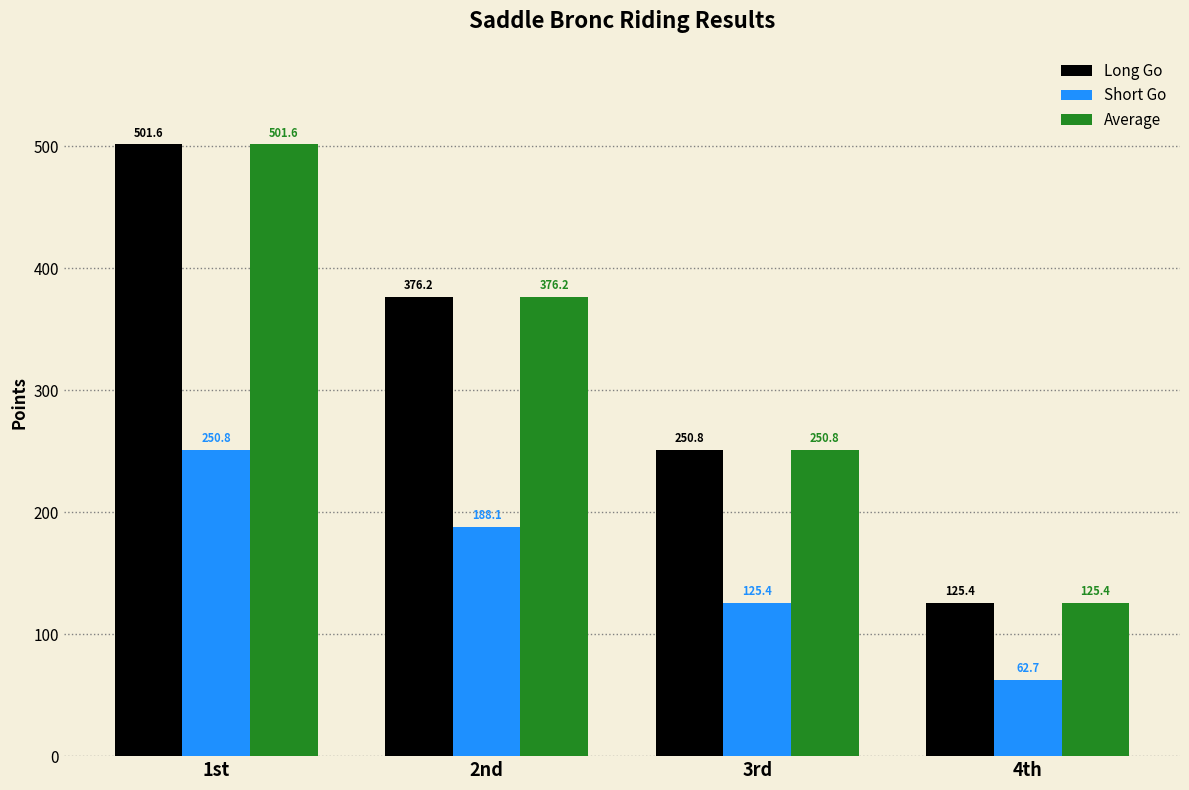

What is the label of the 4th bar from the right?

1st